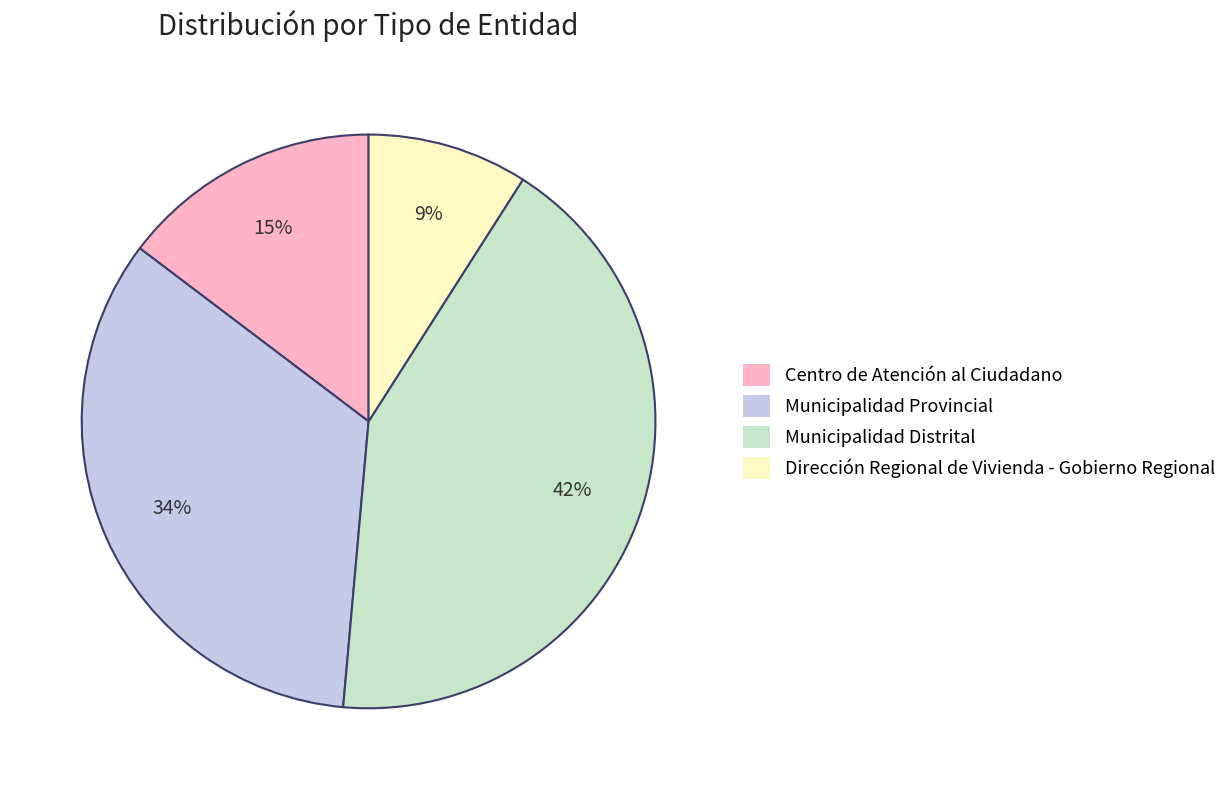

Do Municipalidad Provincial and Dirección Regional de Vivienda - Gobierno Regional together represent more than half of the pie?

No